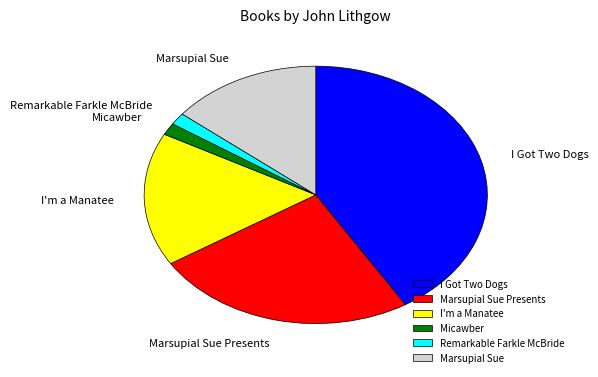

What is the largest slice in the pie chart?

I Got Two Dogs